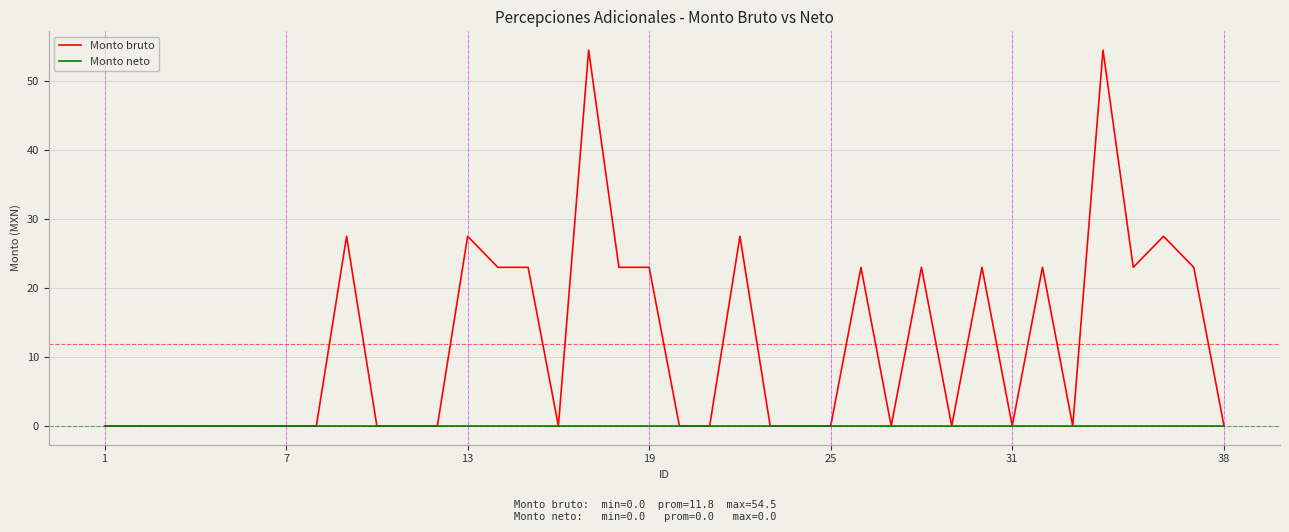

Which series has the largest range (max minus min)?

Monto bruto